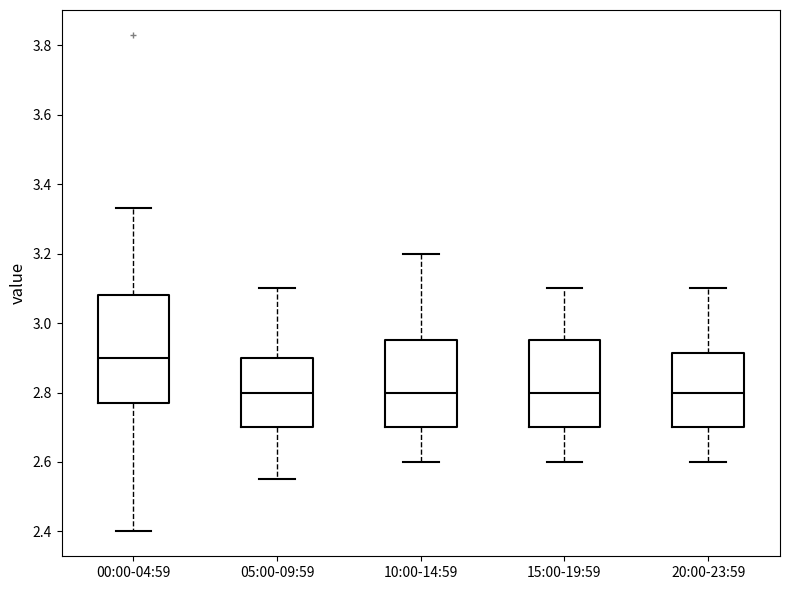

Reading left to right, transcribe this box plot: for each box, give where its median line is, the range the box spans, and where its two whiskers end, as read against the y-axis. The values are not printed on the chart, so give them approximately, as read against the axis.

00:00-04:59: median 2.90, box 2.78 to 3.08, whiskers 2.40 to 3.34
05:00-09:59: median 2.80, box 2.70 to 2.90, whiskers 2.56 to 3.10
10:00-14:59: median 2.80, box 2.70 to 2.96, whiskers 2.60 to 3.20
15:00-19:59: median 2.80, box 2.70 to 2.96, whiskers 2.60 to 3.10
20:00-23:59: median 2.80, box 2.70 to 2.92, whiskers 2.60 to 3.10